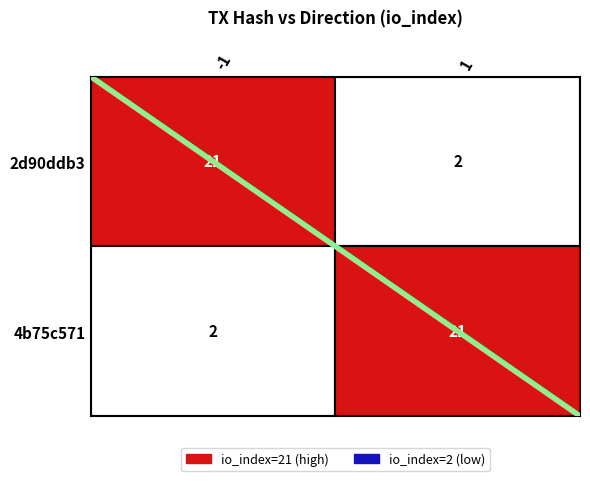

At how many categories does at least one series exceed 0?

2